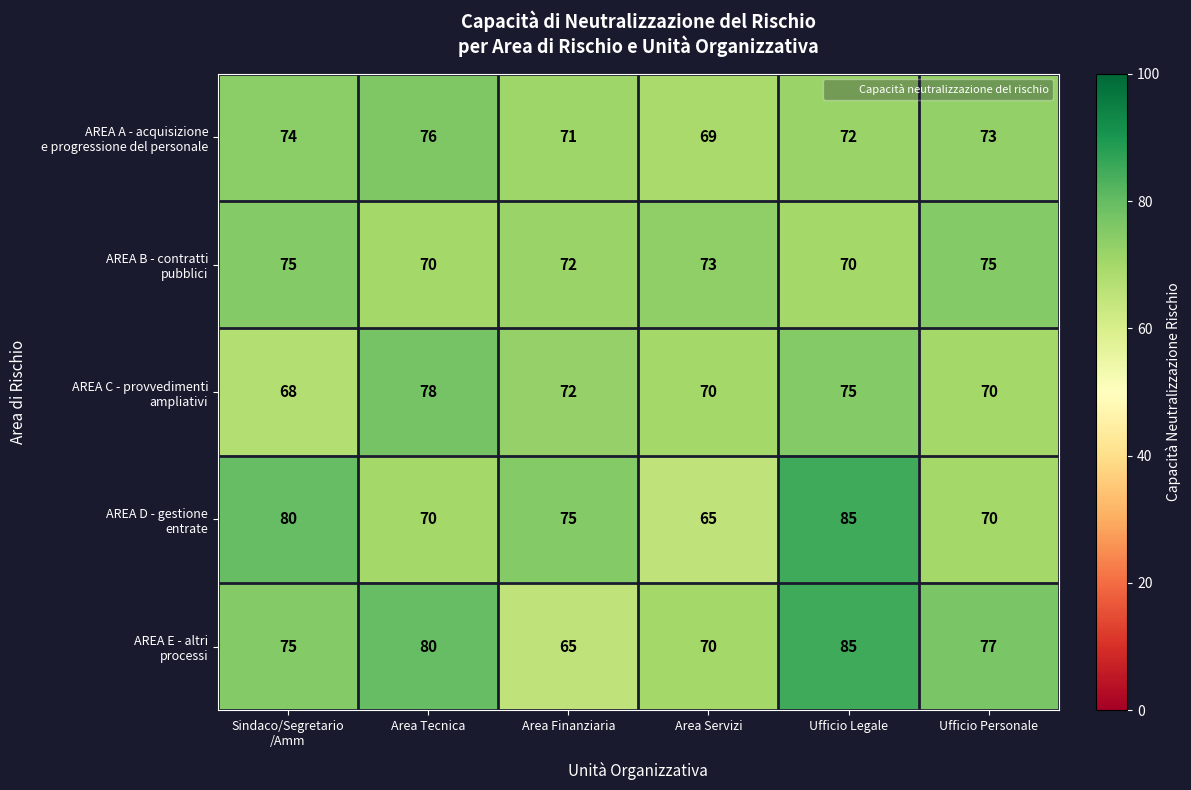

What is the difference between the highest and lowest values at Area Servizi?

8